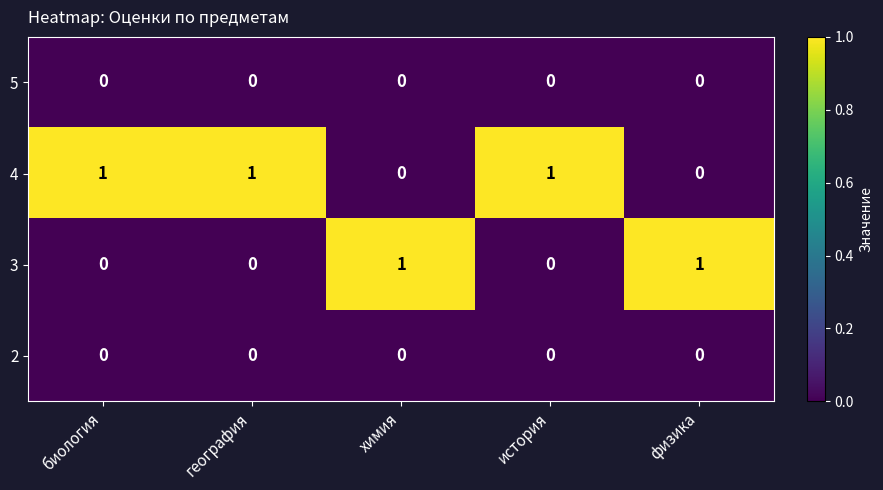

What is the sum of all 4 values?

3